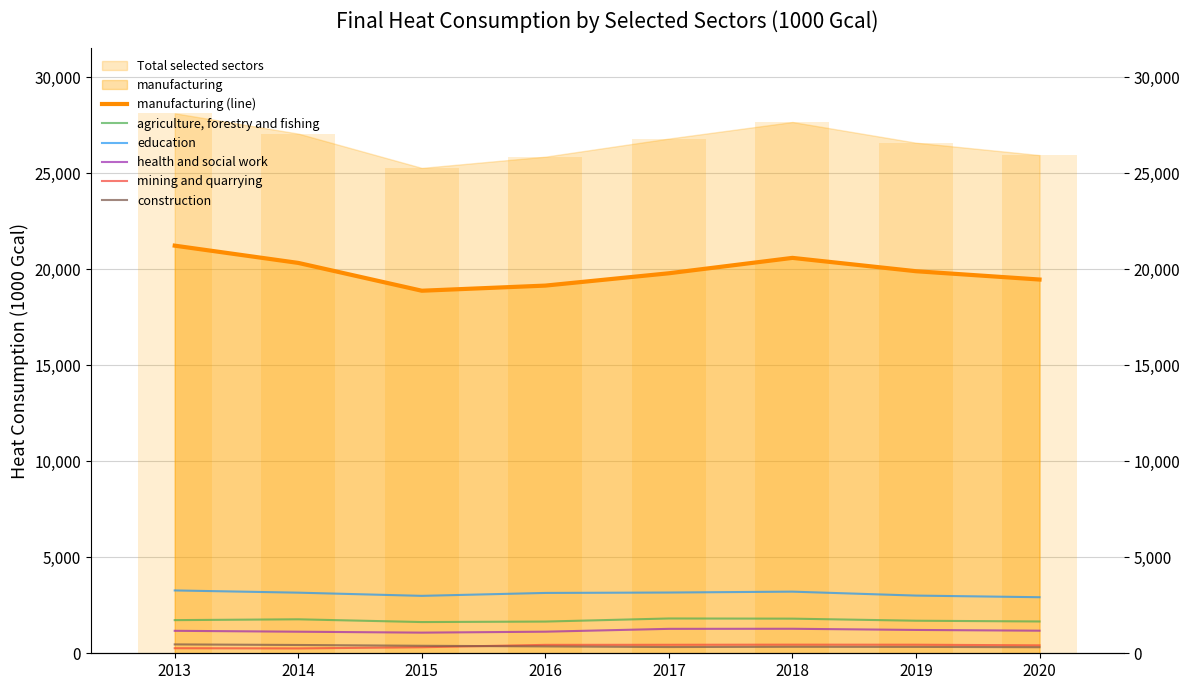

What is the sum of all mining and quarrying values?

3018